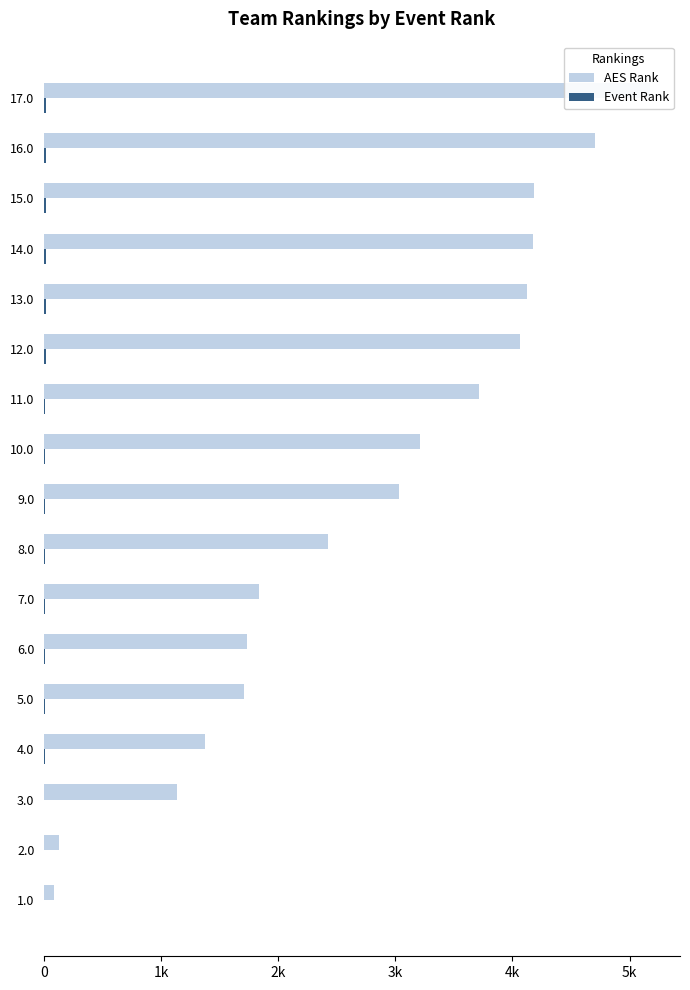

Between 7.0 and 9.0, which is larger?

9.0